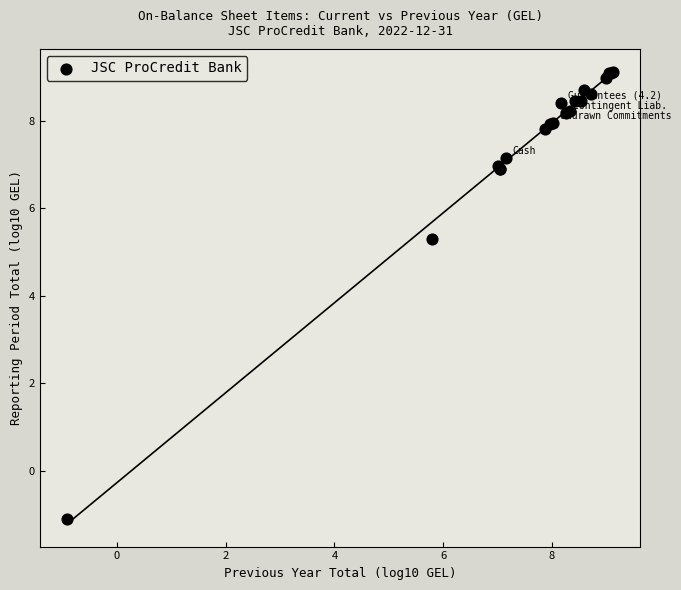

What Y value in the scatter plot is closest to 4?

5.3